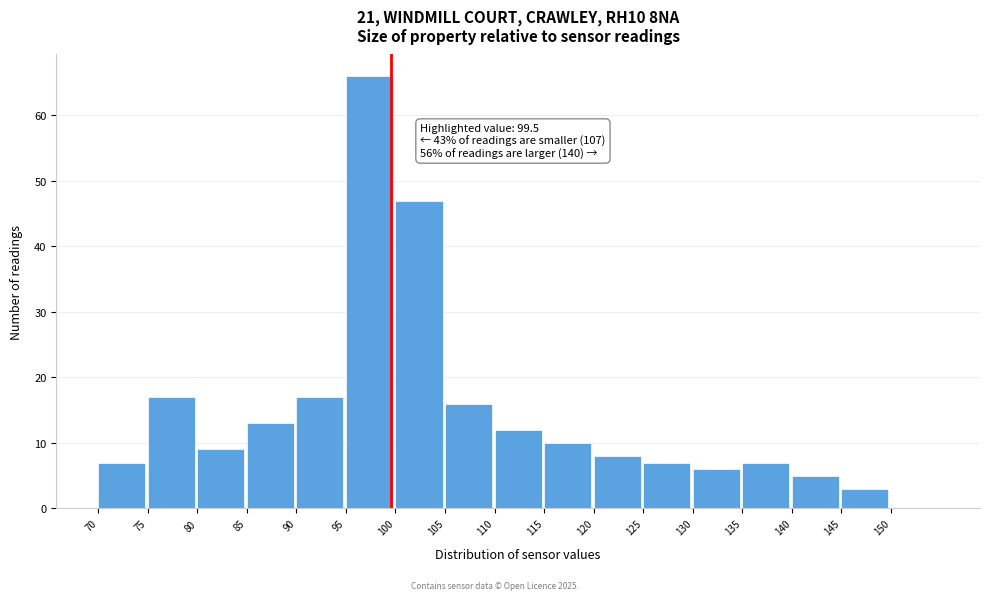

Which range on the x-axis has the tallest bar?

95 to 100